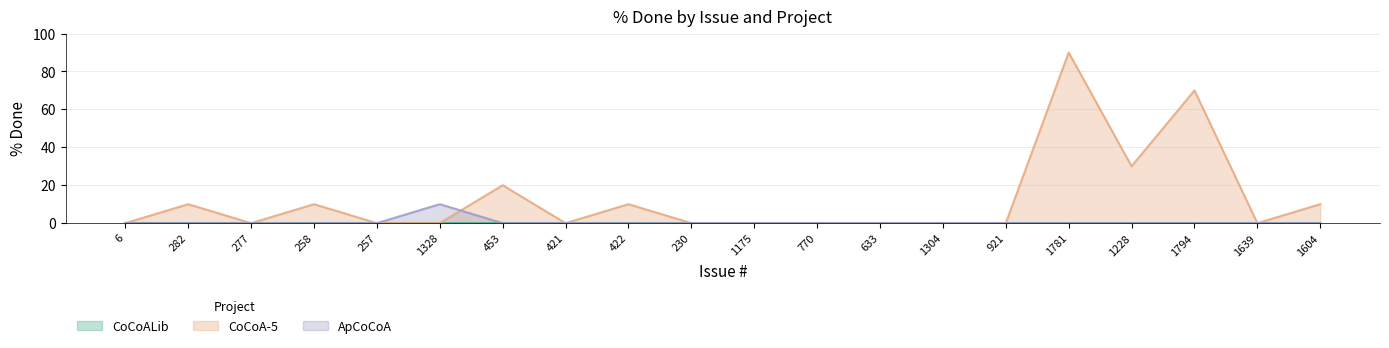

Does the chart have visible grid lines?

Yes